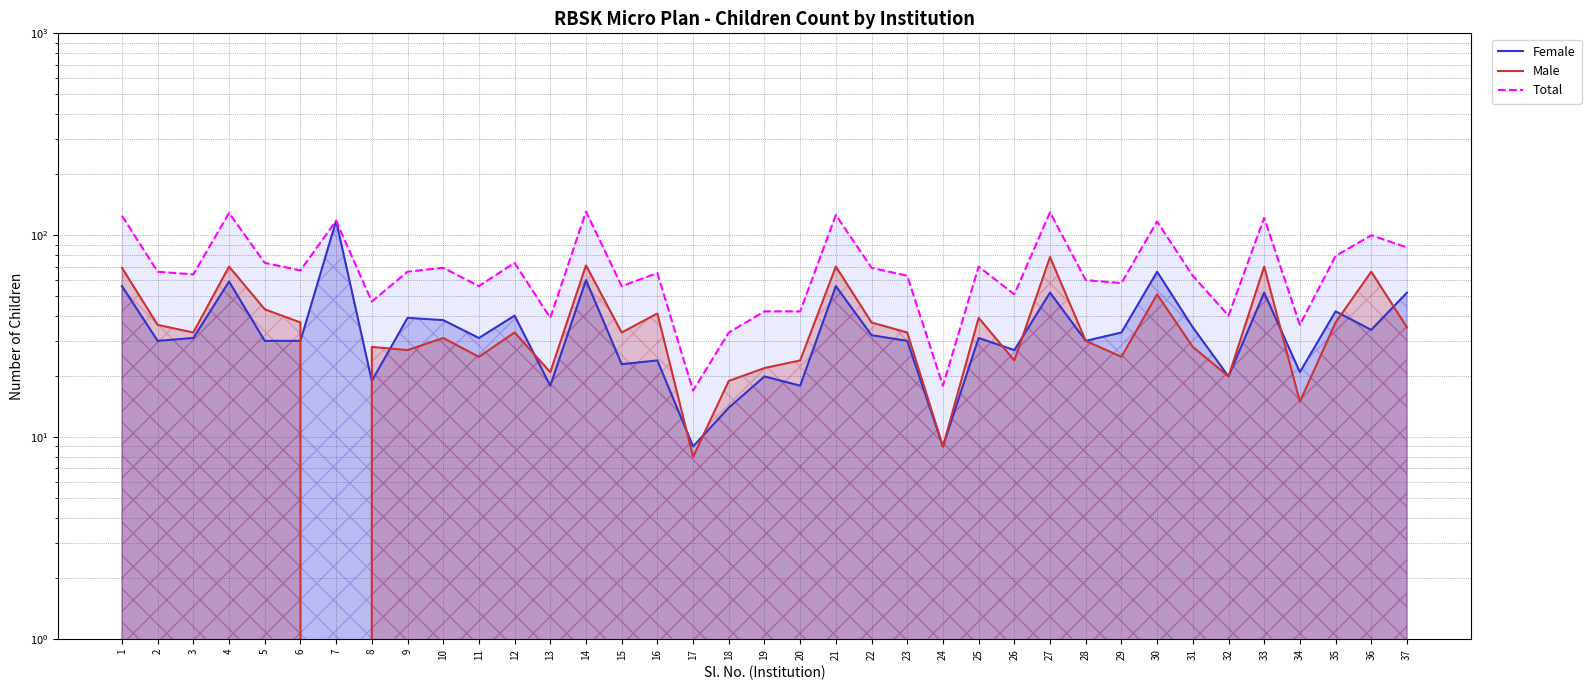

List the labels in order of Total value, smallest first.

17, 24, 18, 34, 13, 32, 19, 20, 8, 26, 11, 15, 29, 28, 23, 31, 3, 16, 2, 9, 6, 10, 22, 25, 5, 12, 35, 37, 36, 30, 7, 33, 1, 21, 4, 27, 14